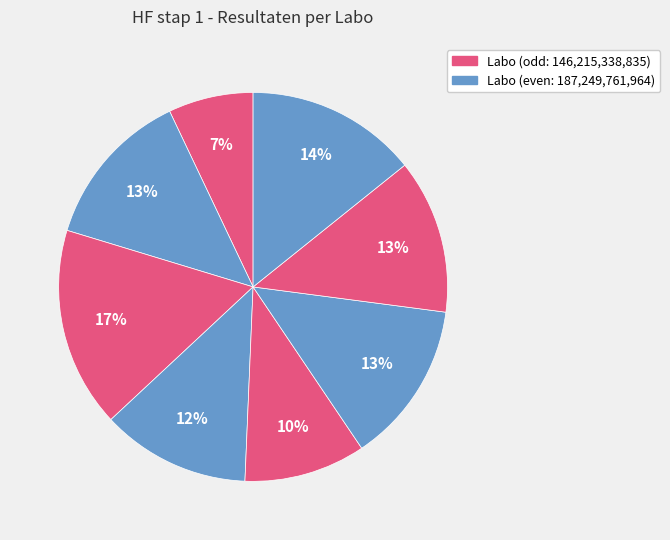

Count the number of slices in the pie.

8